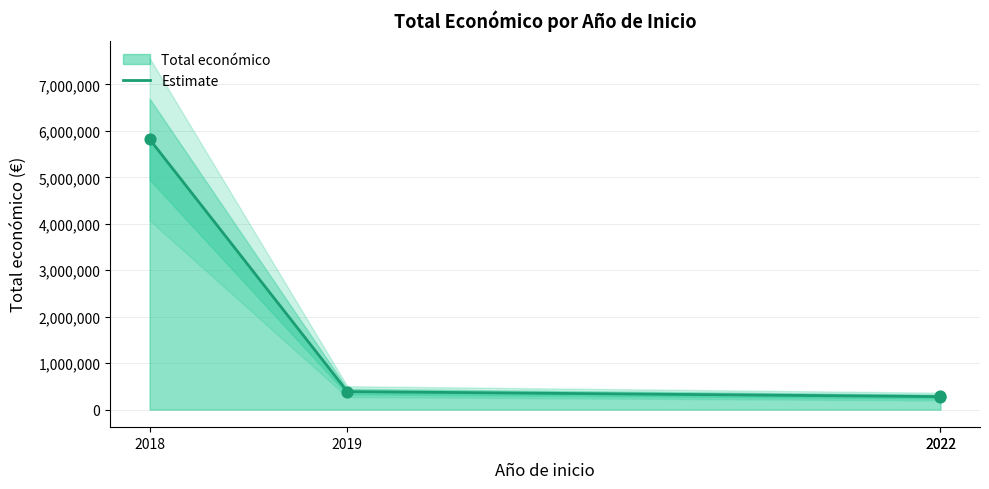

What is the ratio of the value at 2022 to the value at 2019?

0.7